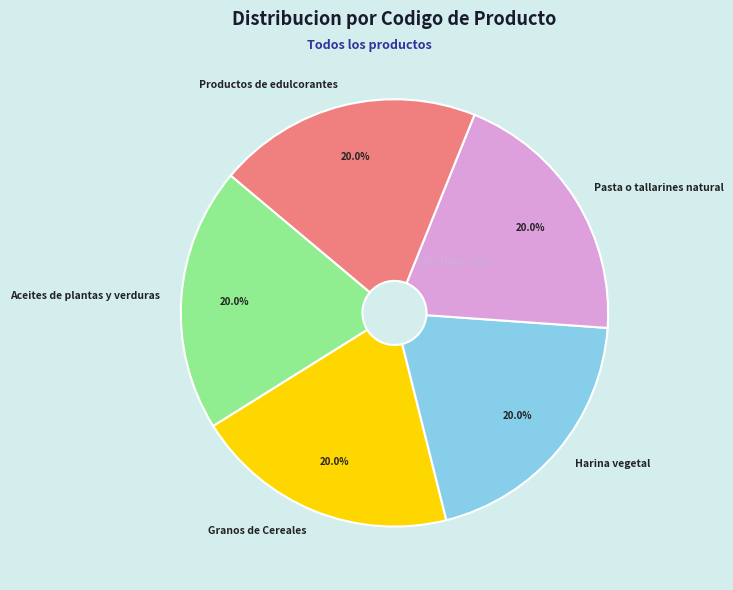

Is there a majority slice in this chart?

No